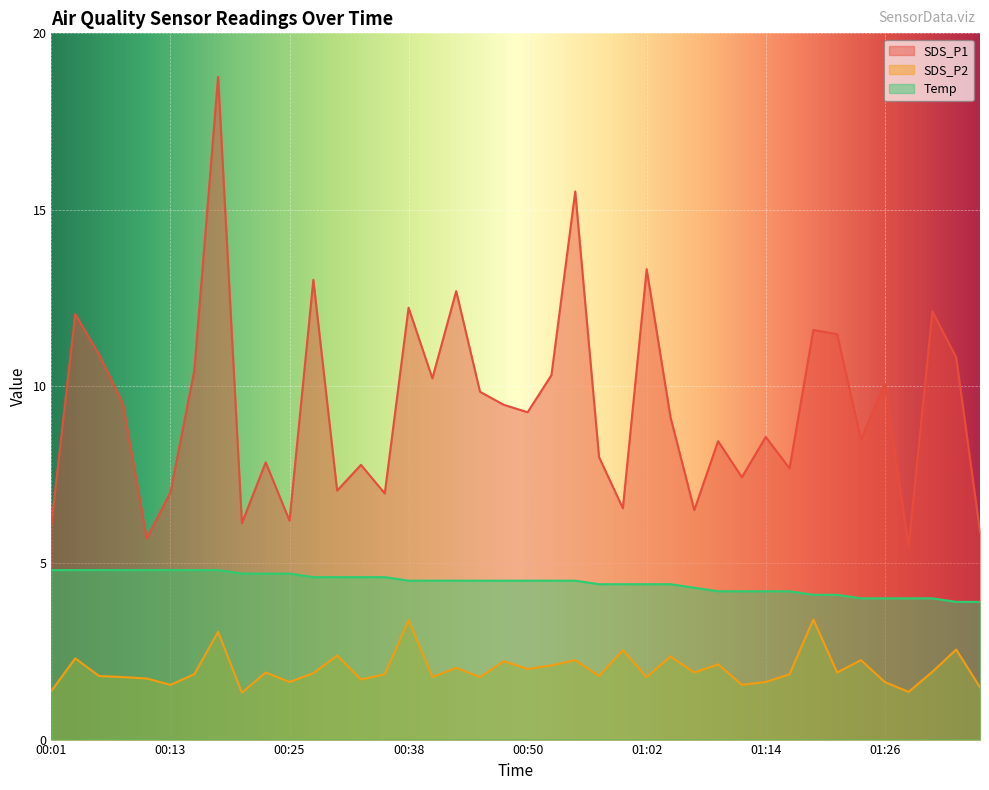

At which category is the sum across all series the highest?

00:18